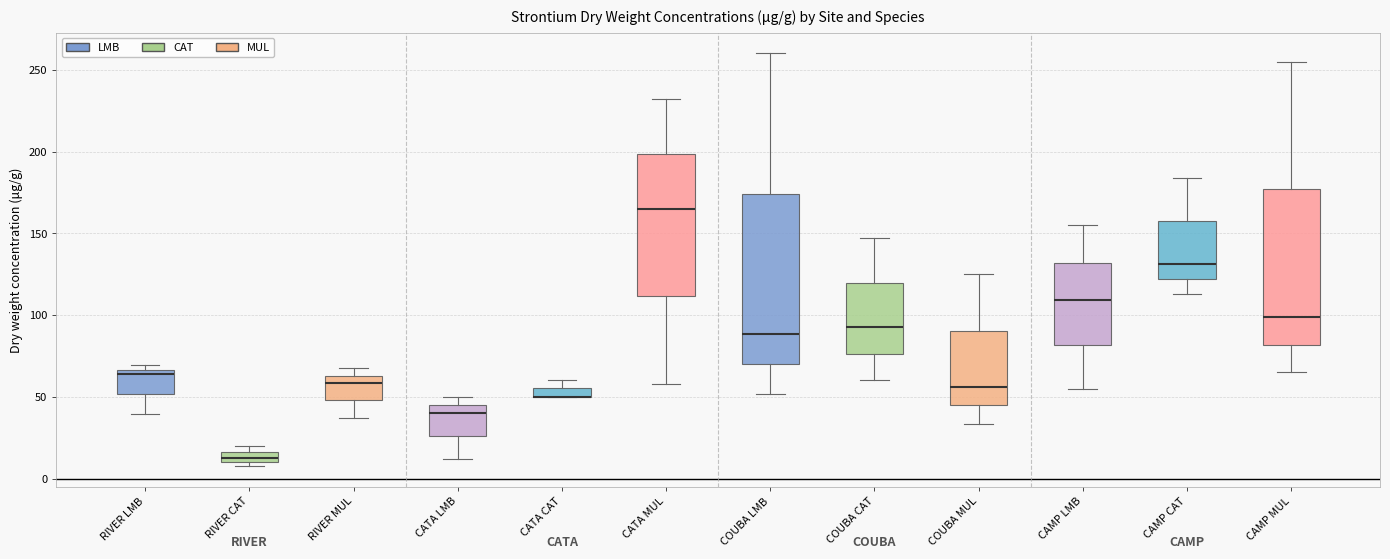

Where is the lower edge of the box for CATA MUL on the y-axis? The values are not printed on the chart, so give them approximately, as read against the axis.

110